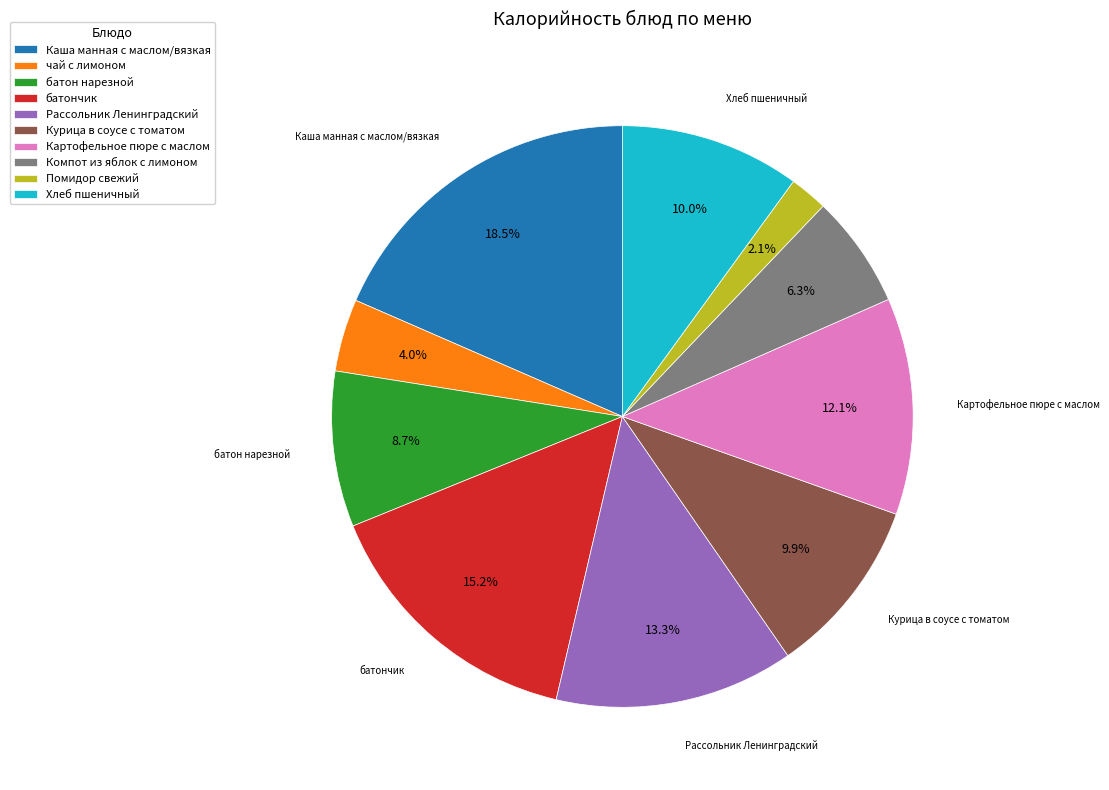

Between Каша манная с маслом/вязкая and Хлеб пшеничный, which is larger?

Каша манная с маслом/вязкая